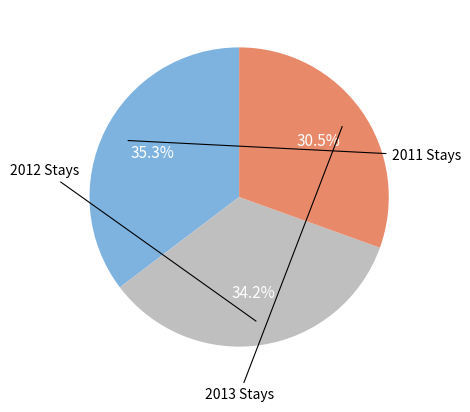

Count the number of slices in the pie.

3